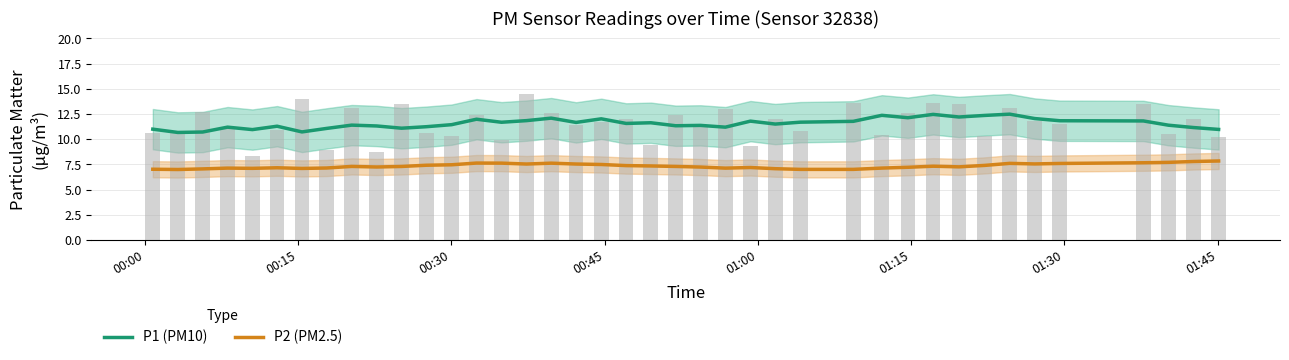

What are all the series names shown in the legend?

P1 (PM10), P2 (PM2.5)